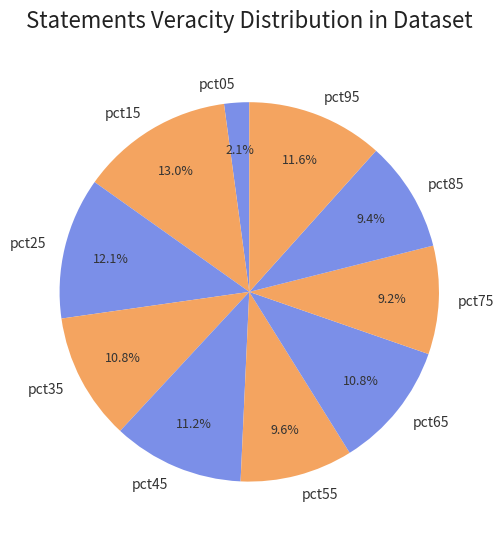

Which category has the smallest portion of the pie?

pct05